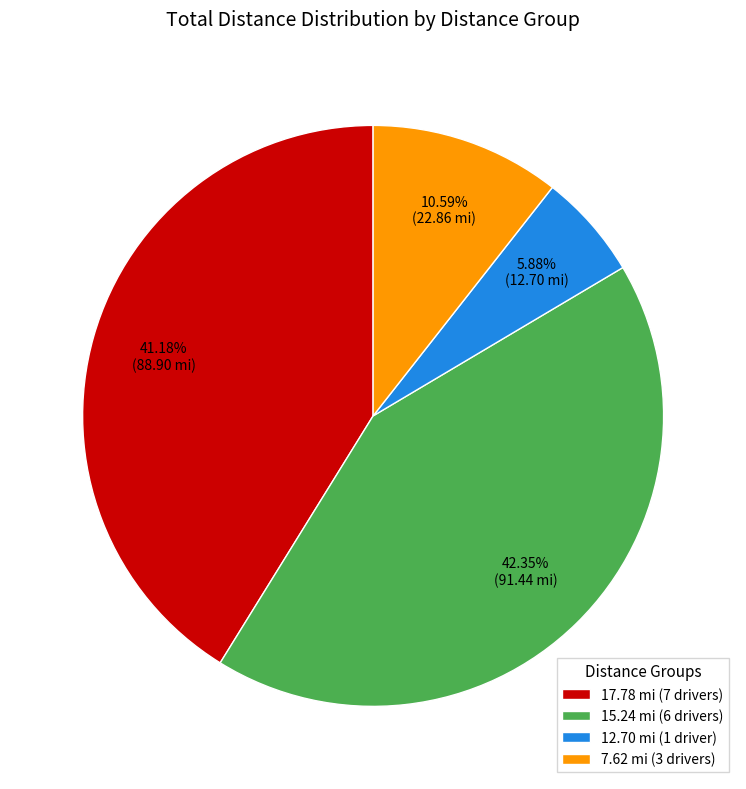

Is the sum of 17.78 mi (7 drivers) and 7.62 mi (3 drivers) greater than half?

Yes